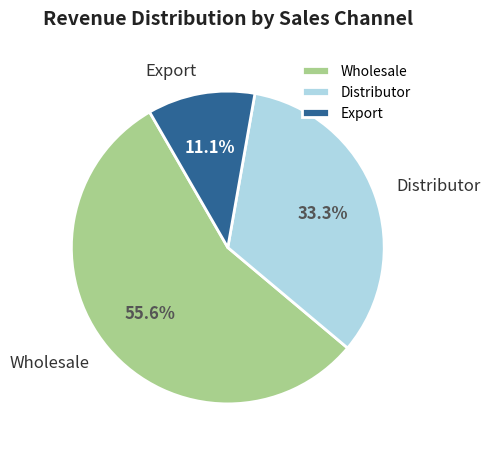

What is the ratio of the value at Distributor to the value at Export?

3.0